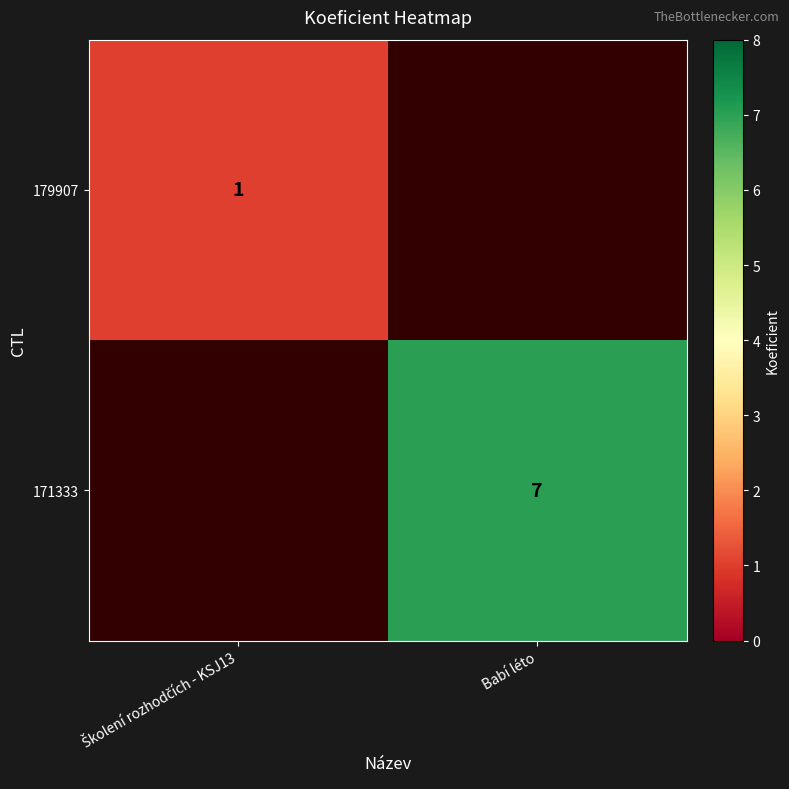

True or false: 171333 has a value of 3.1 at Babí léto.

False